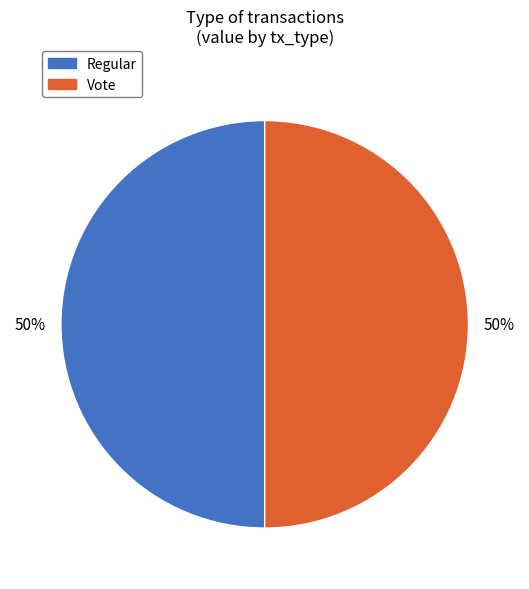

To the nearest percent, what is the average slice percentage?

50%